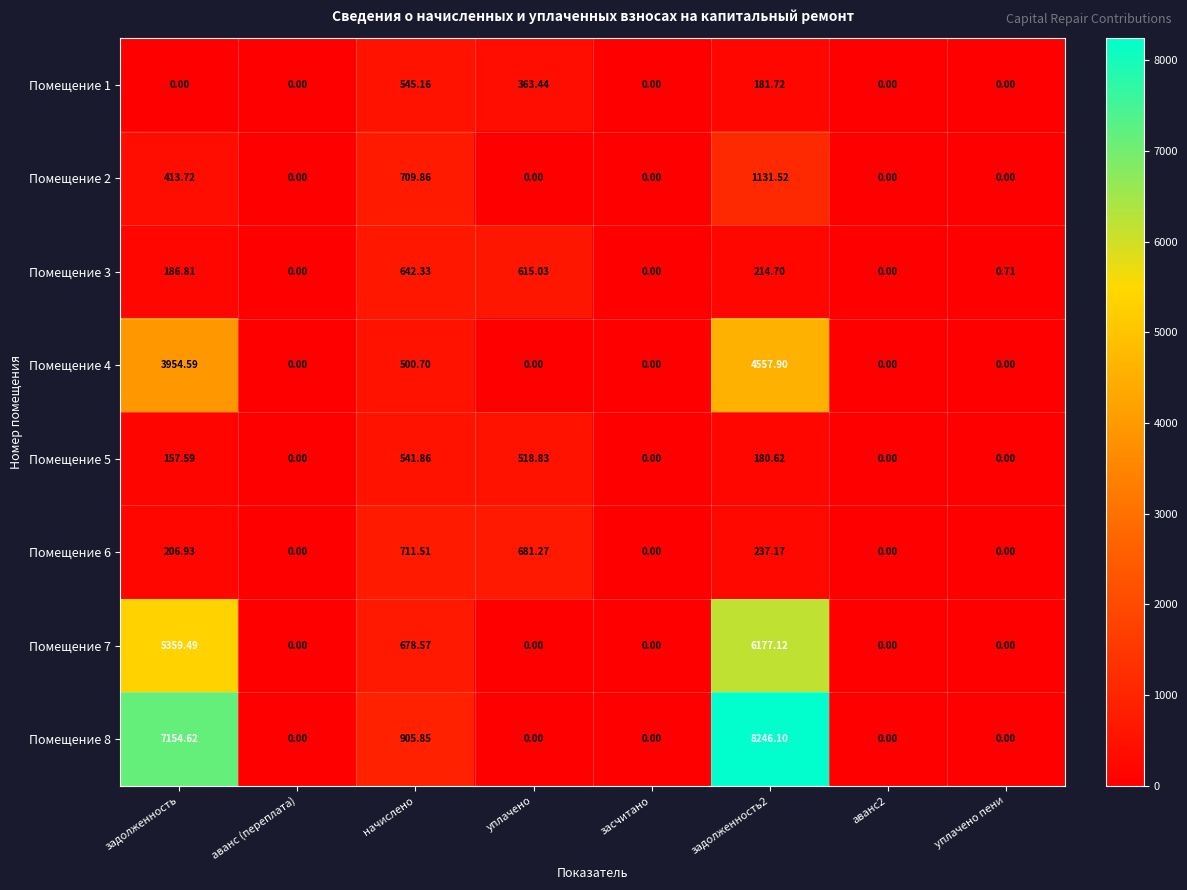

Is the value of Помещение 8 at задолженность2 greater than the value of Помещение 2 at аванс2?

Yes